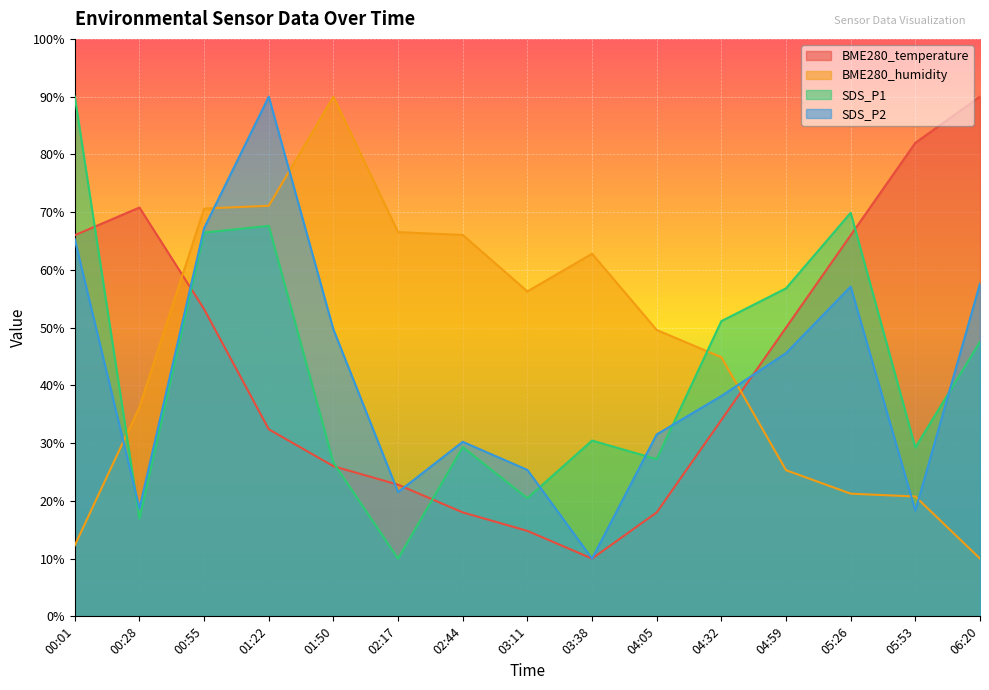

What is the label of the 11th point from the right?

01:50